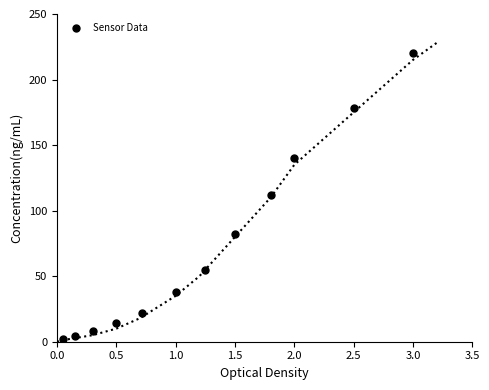

What is the average Y value?

73.0